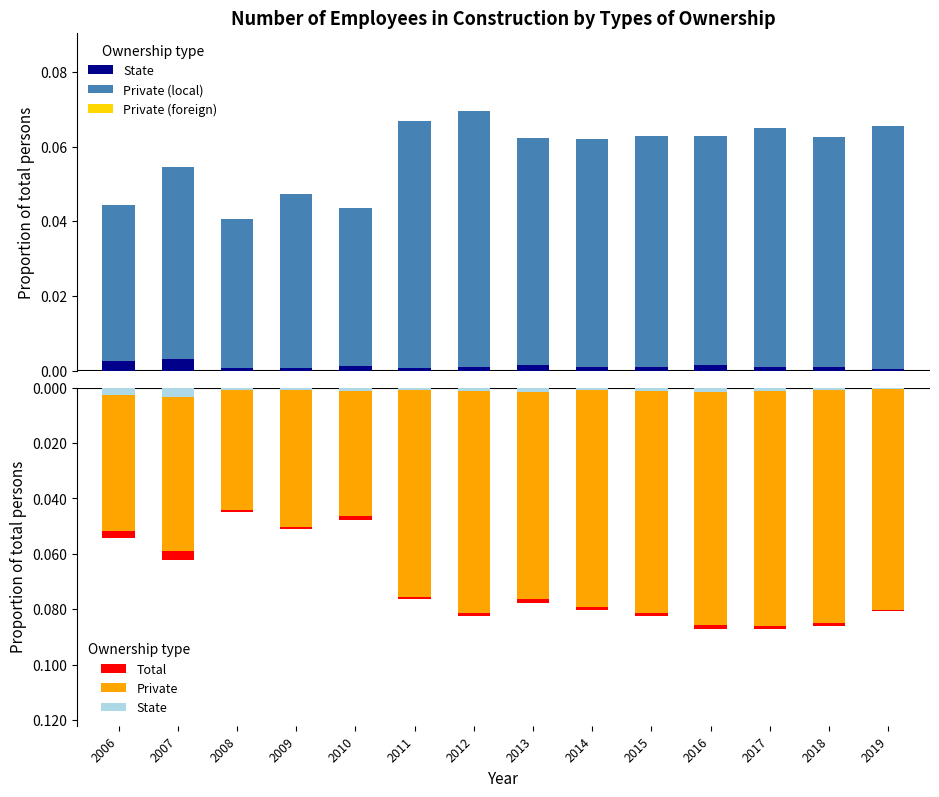

Is the value of State at 2006 greater than the value of Private (foreign) at 2012?

No